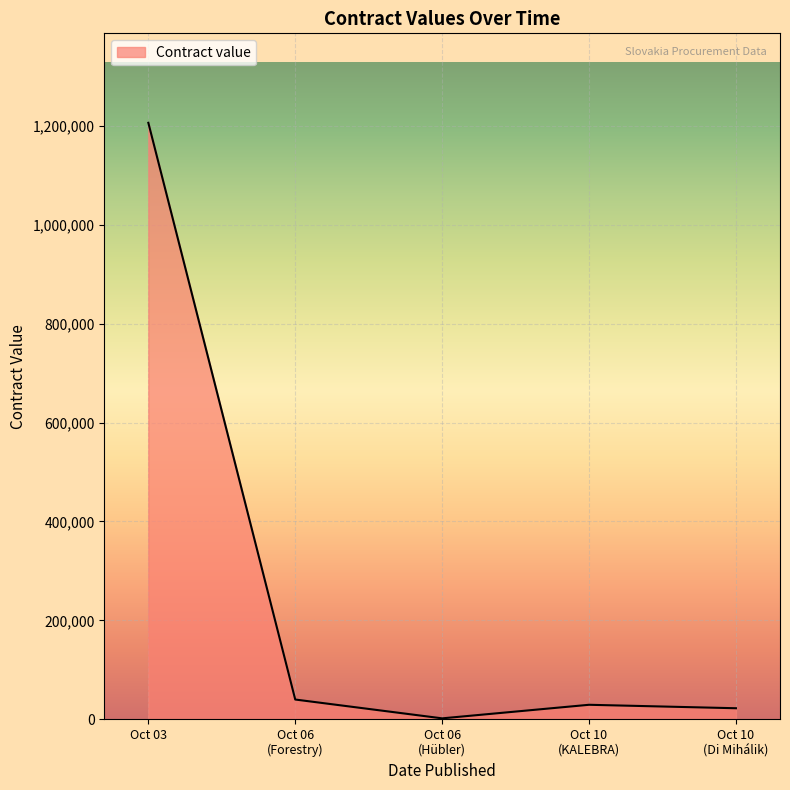

What is the average value?

259909